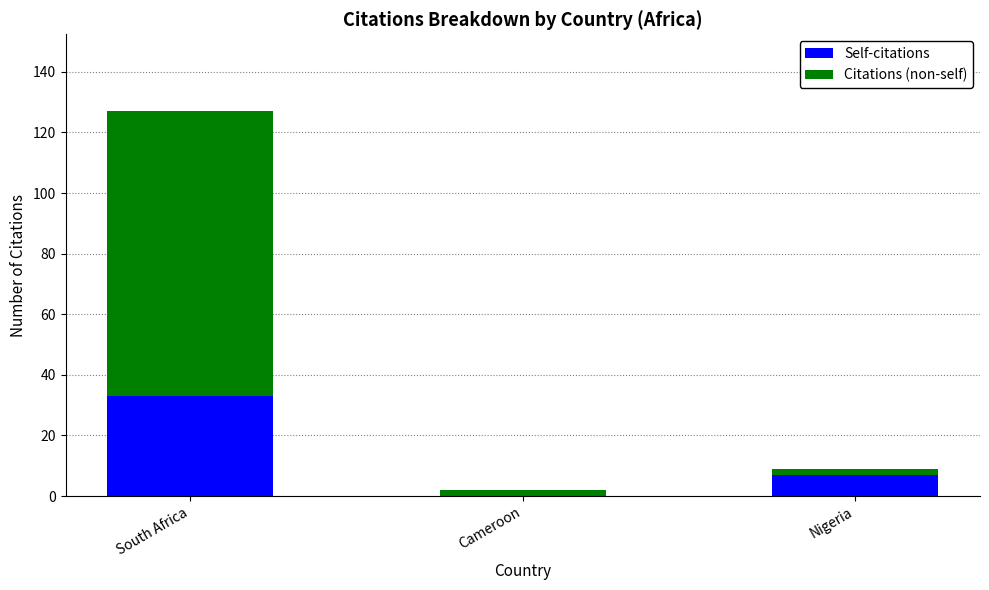

What is the highest value of the Self-citations series?

33